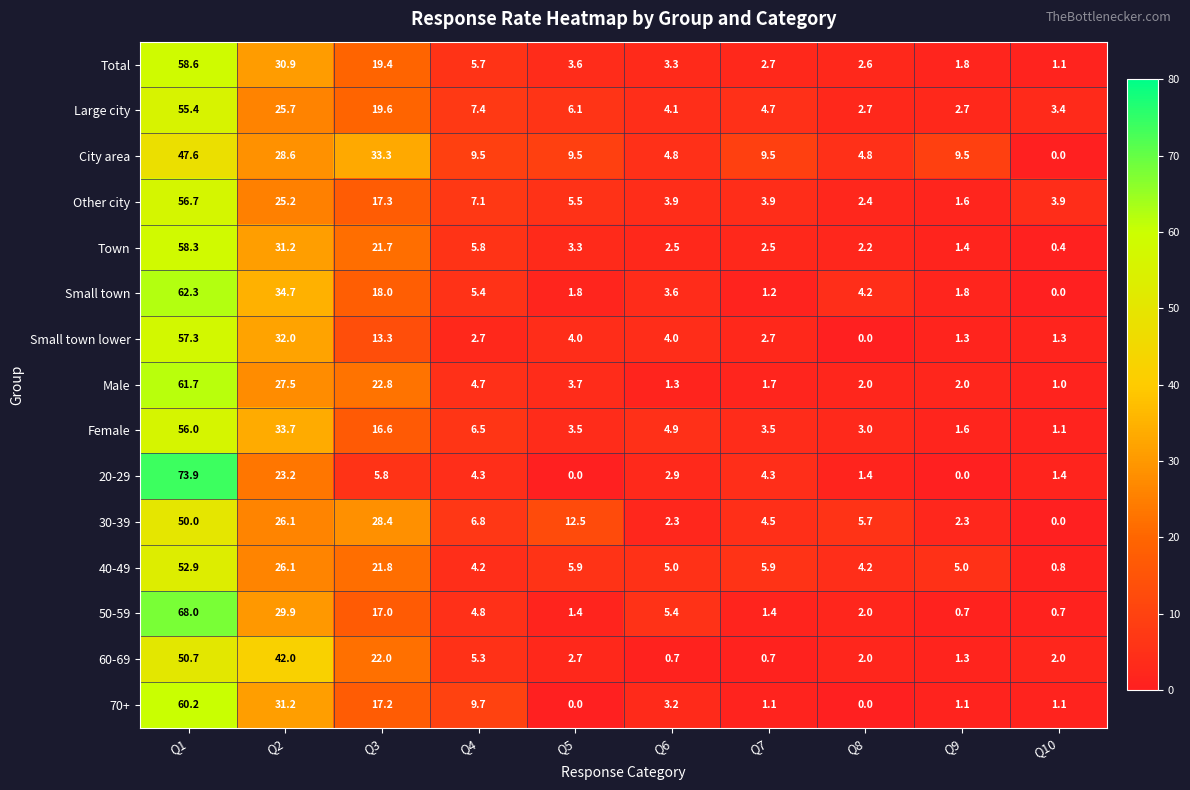

Which series has the widest spread of values?

20-29